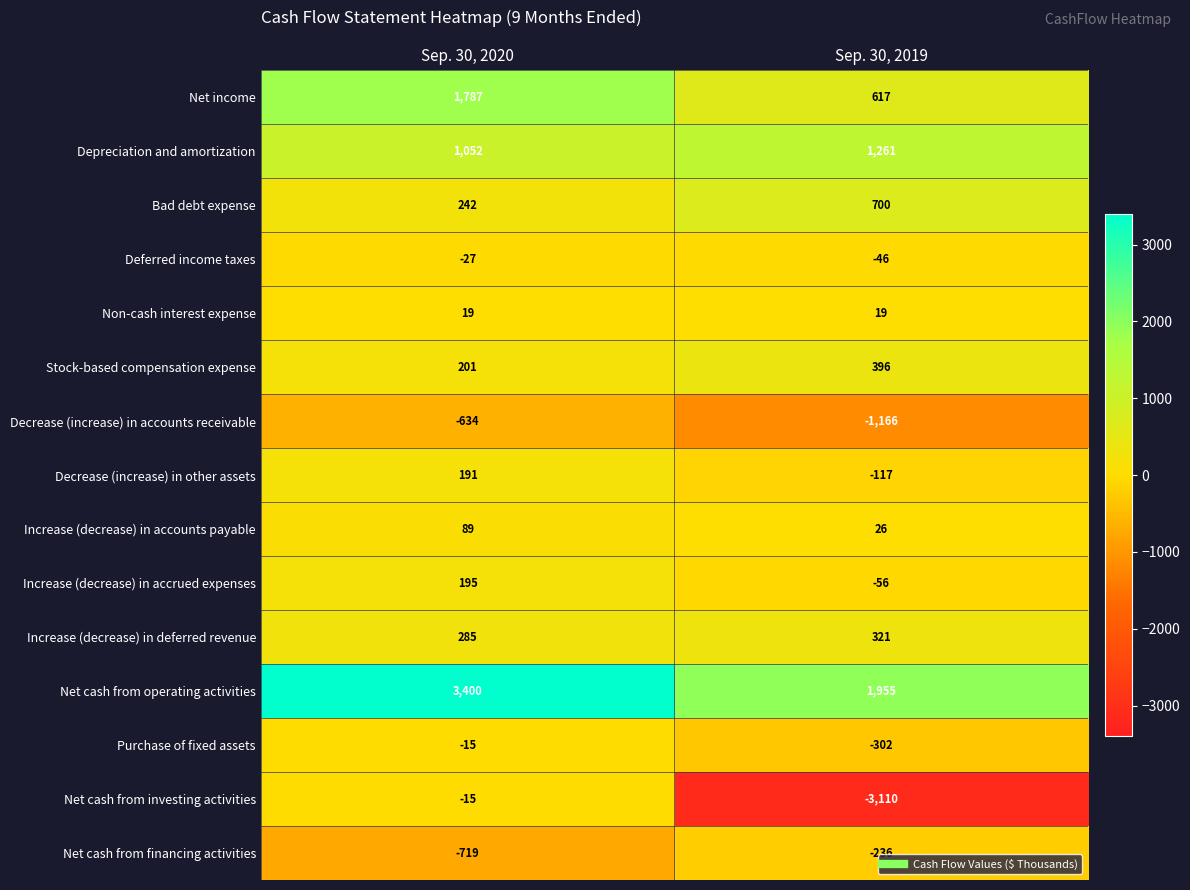

Is it true that Decrease (increase) in other assets equals 191 at Sep. 30, 2020?

True